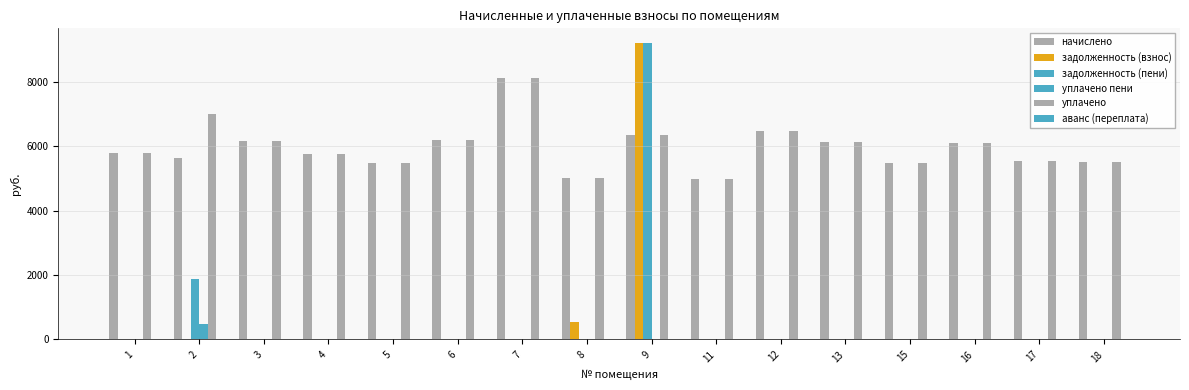

How many data points does each series have?

16